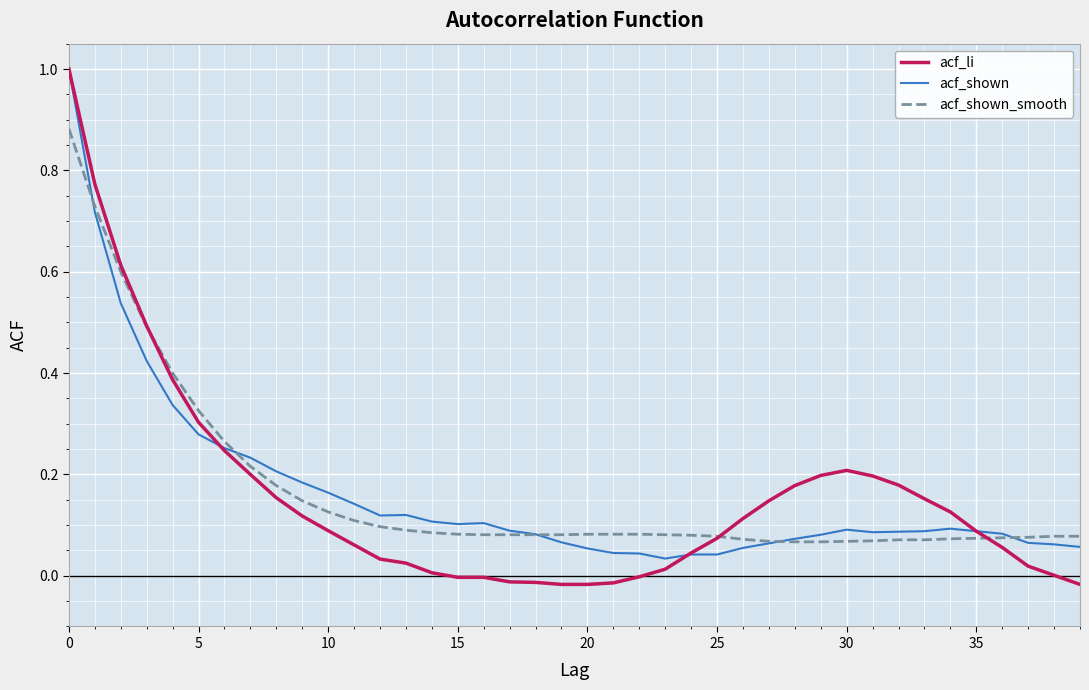

What is the highest value of the acf_li series?

1.0